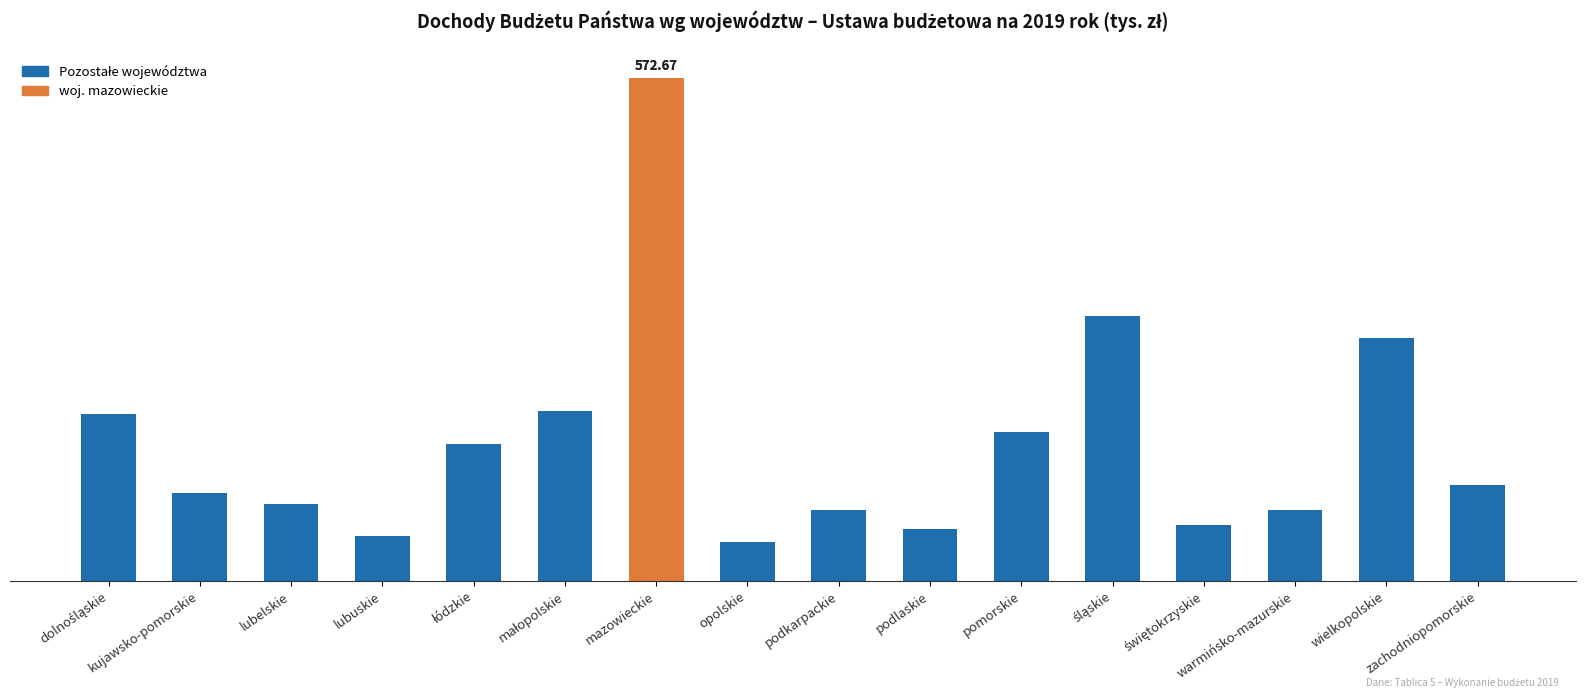

What is the sum of all values?

2537.9